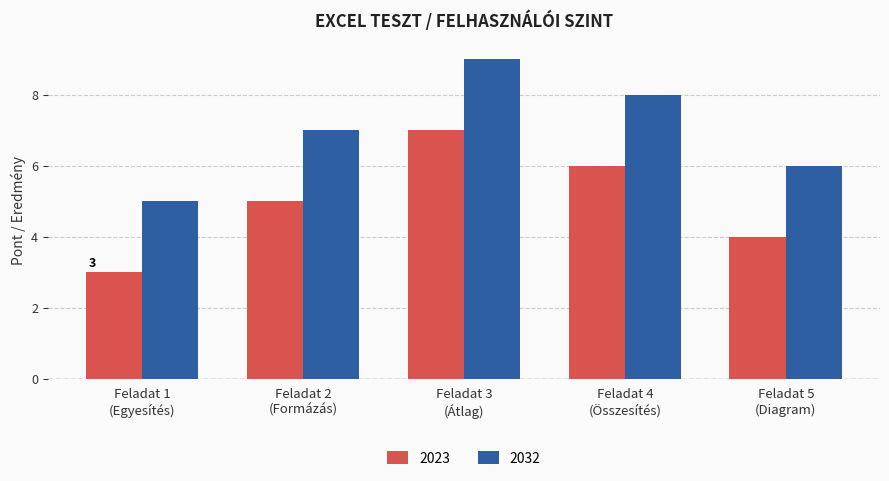

Reading left to right, what are all the values shown in this chart?

2023: 3	5	7	6	4
2032: 5	7	9	8	6